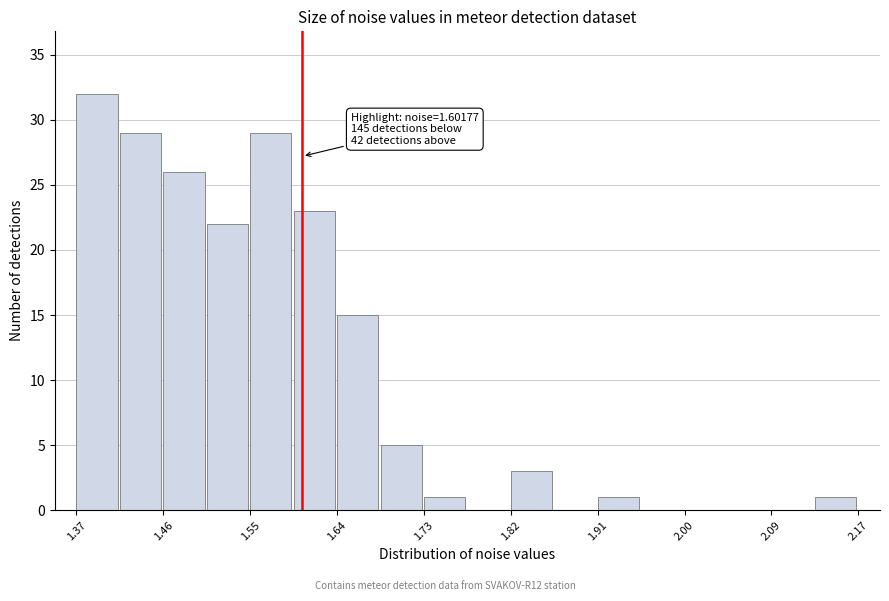

Over which range of the x-axis is the bar tallest?

1.37 to 1.41